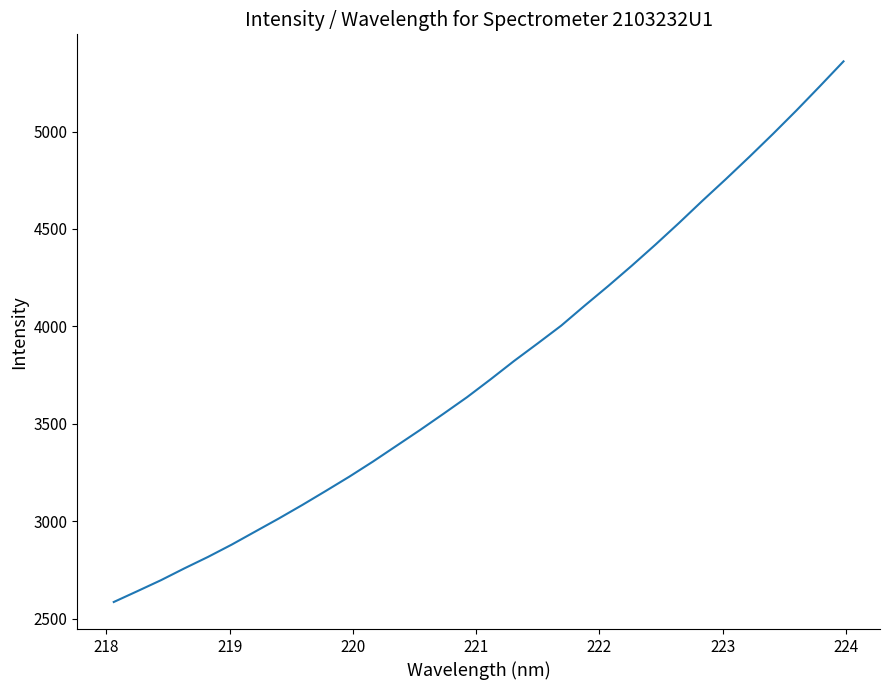

What is the maximum value shown in the chart?

5360.3